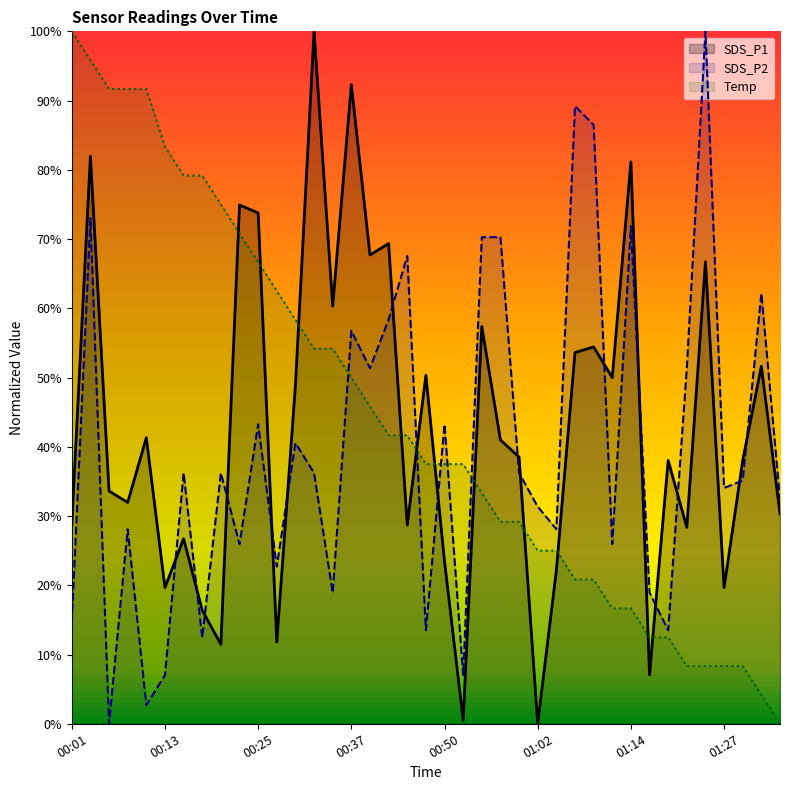

Which has a higher value, 35 or 00:25?

00:25